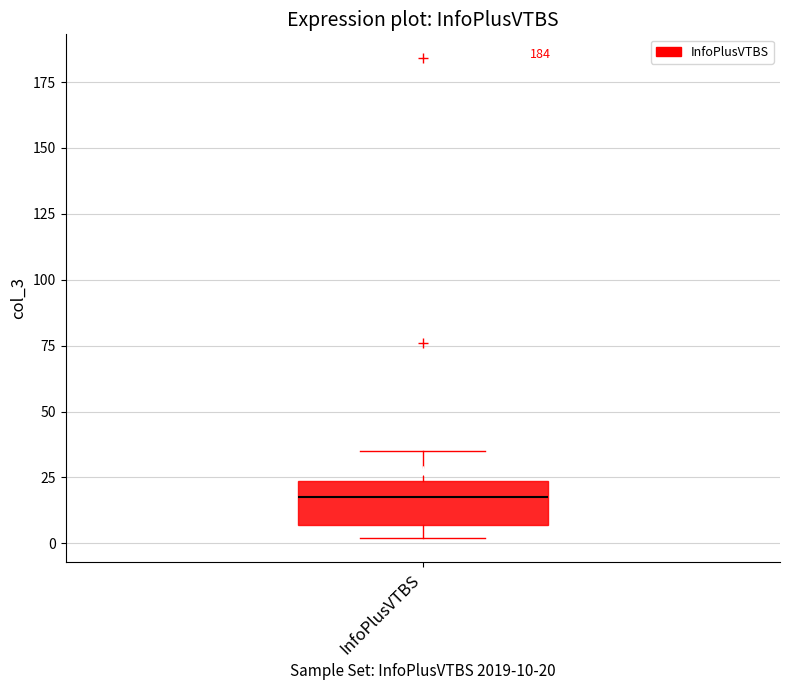

Read this box plot against the y-axis: the position of the median line, the range covered by the box, and the ends of both whiskers. The values are not printed on the chart, so give them approximately, as read against the axis.

median 20, box 5 to 25, whiskers 0 to 35